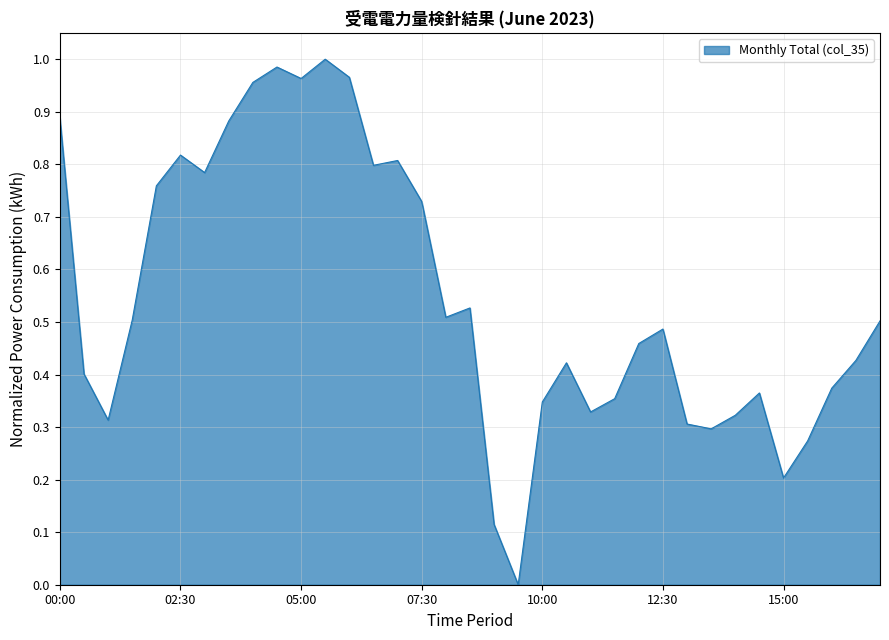

Does the chart have visible grid lines?

Yes